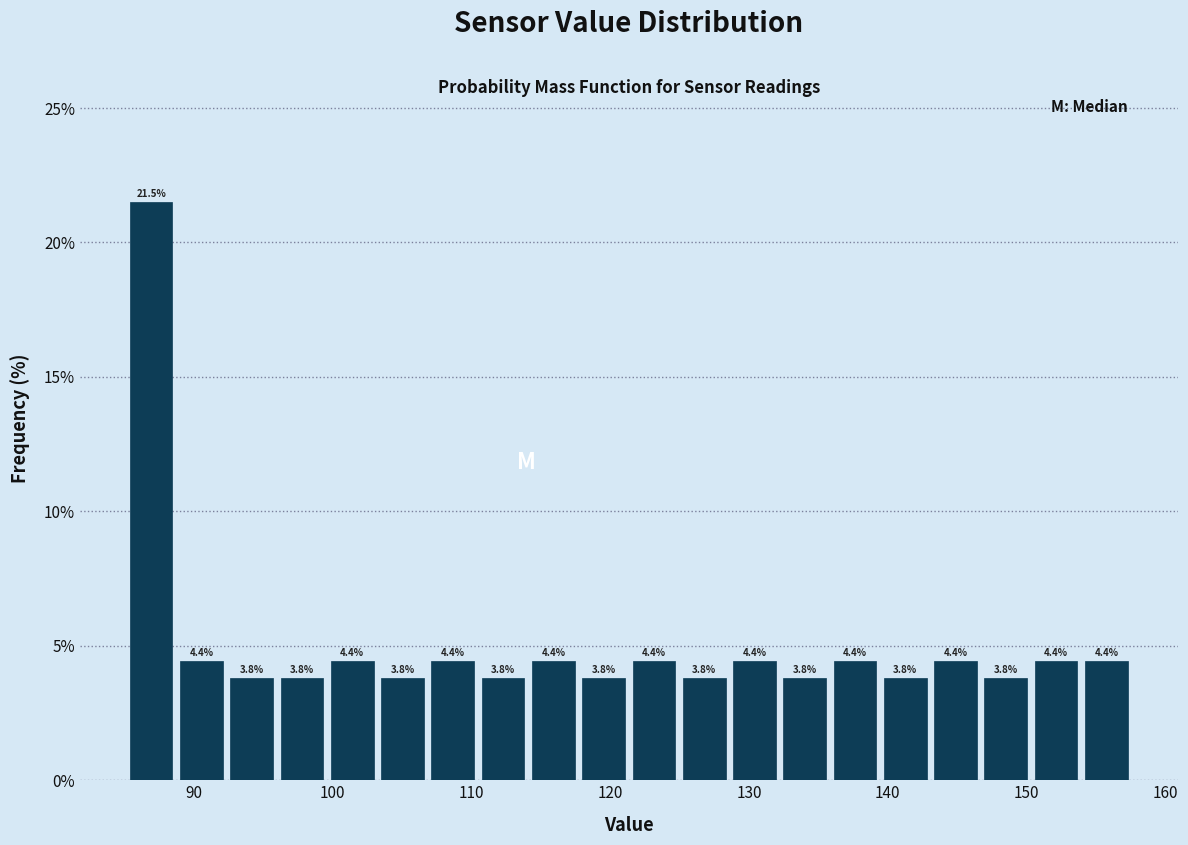

Read against the x-axis, roughly where is the centre of the tallest bar?

87